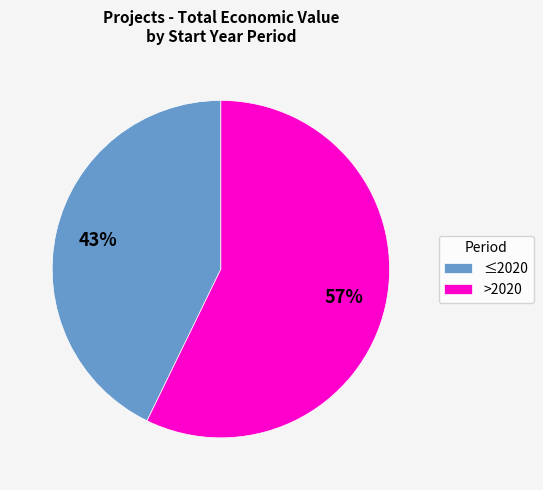

To the nearest percent, what percentage of the pie is ≤2020?

43%